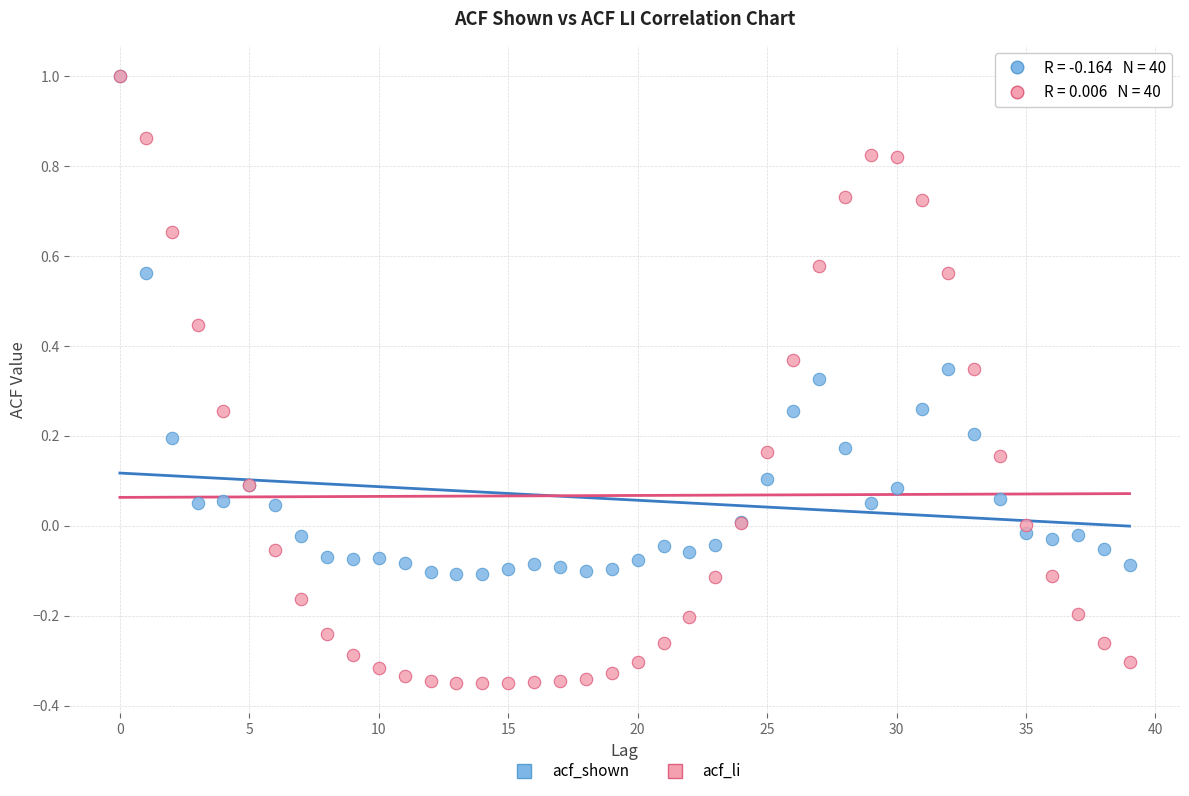

What are all the series names shown in the legend?

acf_shown, acf_li